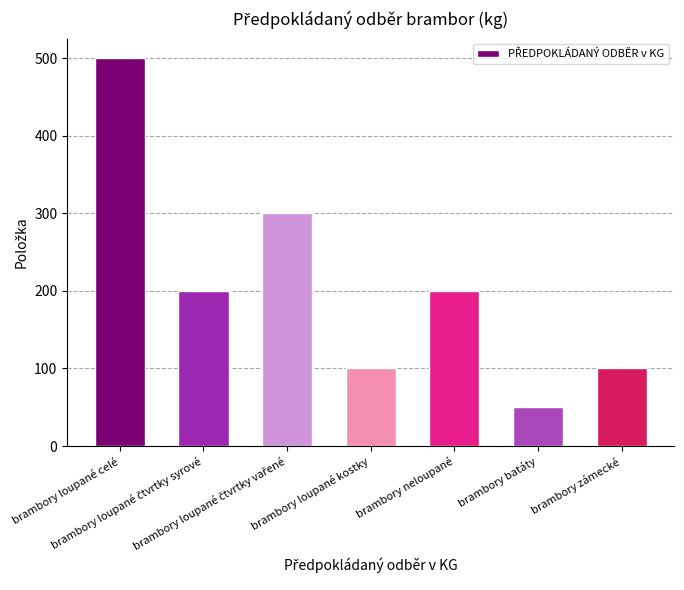

The chart shows a value of 28 at brambory batáty. True or false?

False